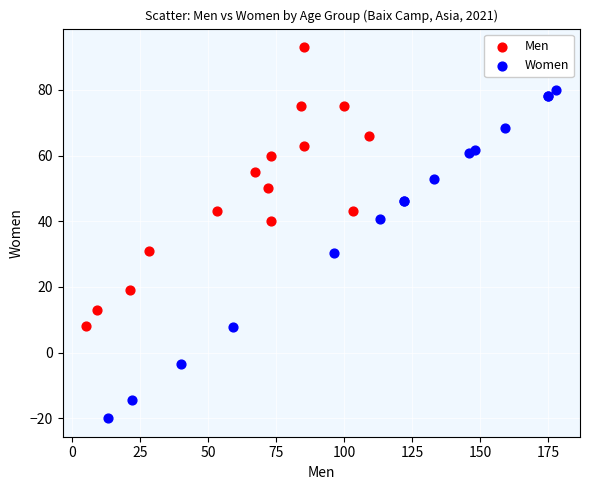

Which series reaches the maximum Y coordinate?

Men